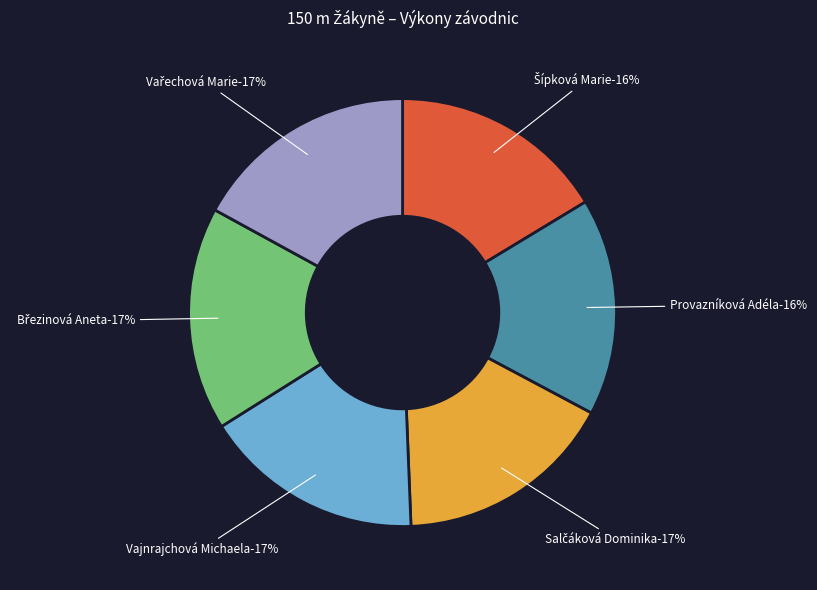

The Březinová Aneta slice represents 17% of the pie. True or false?

True